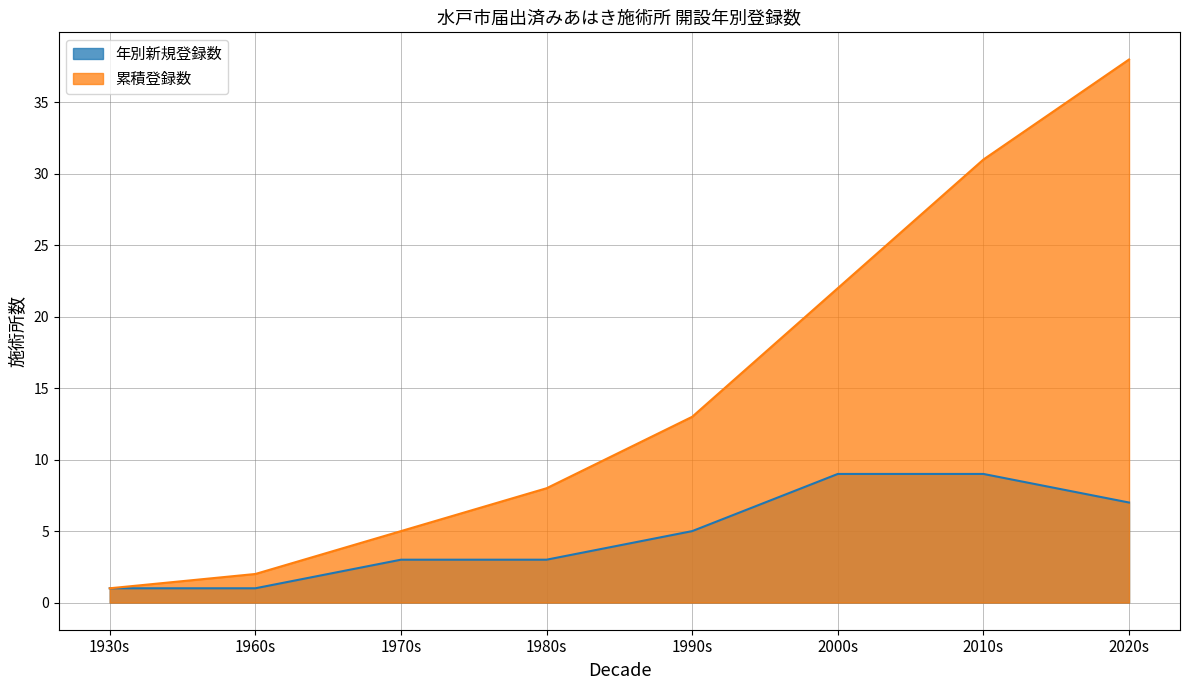

Is it true that 累積登録数 equals 63 at 34?

False